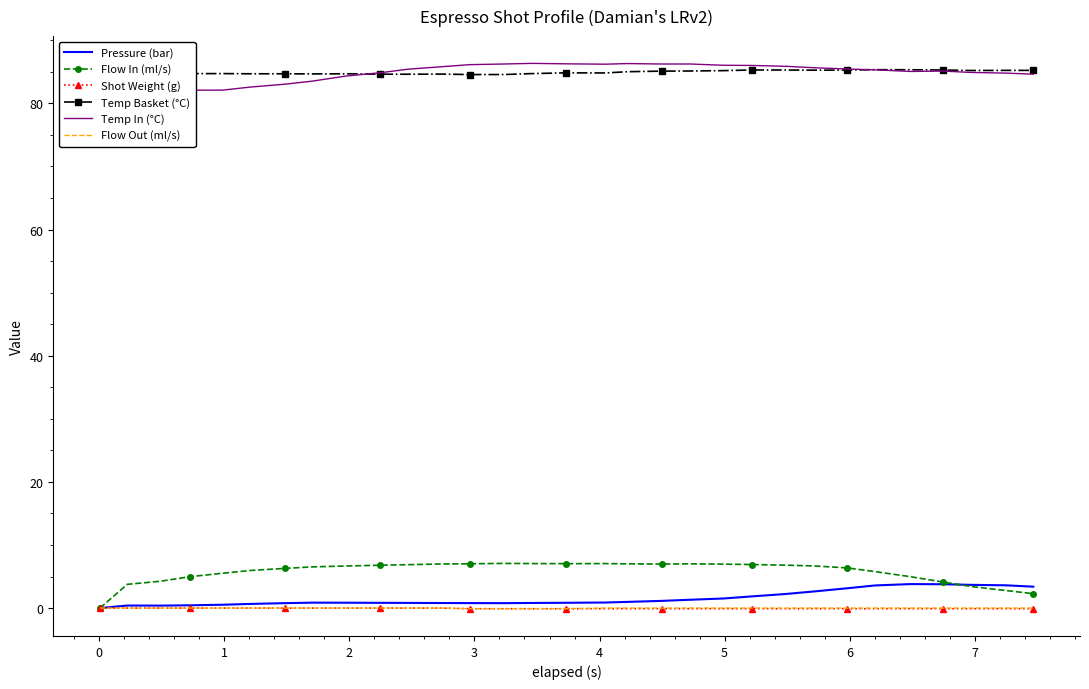

Is this an area chart (filled region under the line)?

No